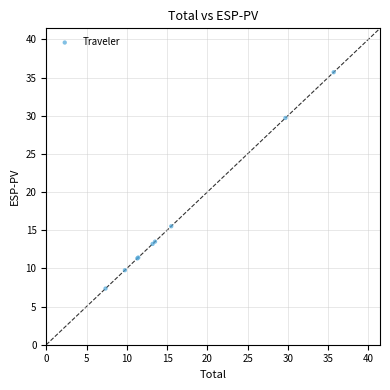

What Y value in the scatter plot is closest to 21?

15.5